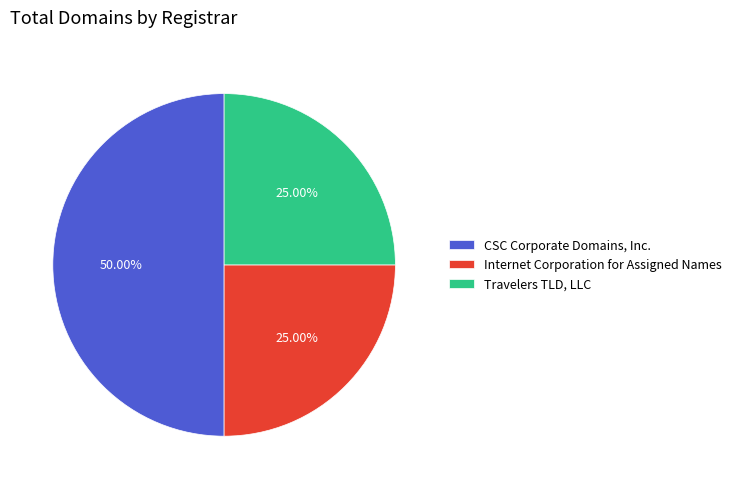

What percentage is the Internet Corporation for Assigned Names slice, to the nearest percent?

25%